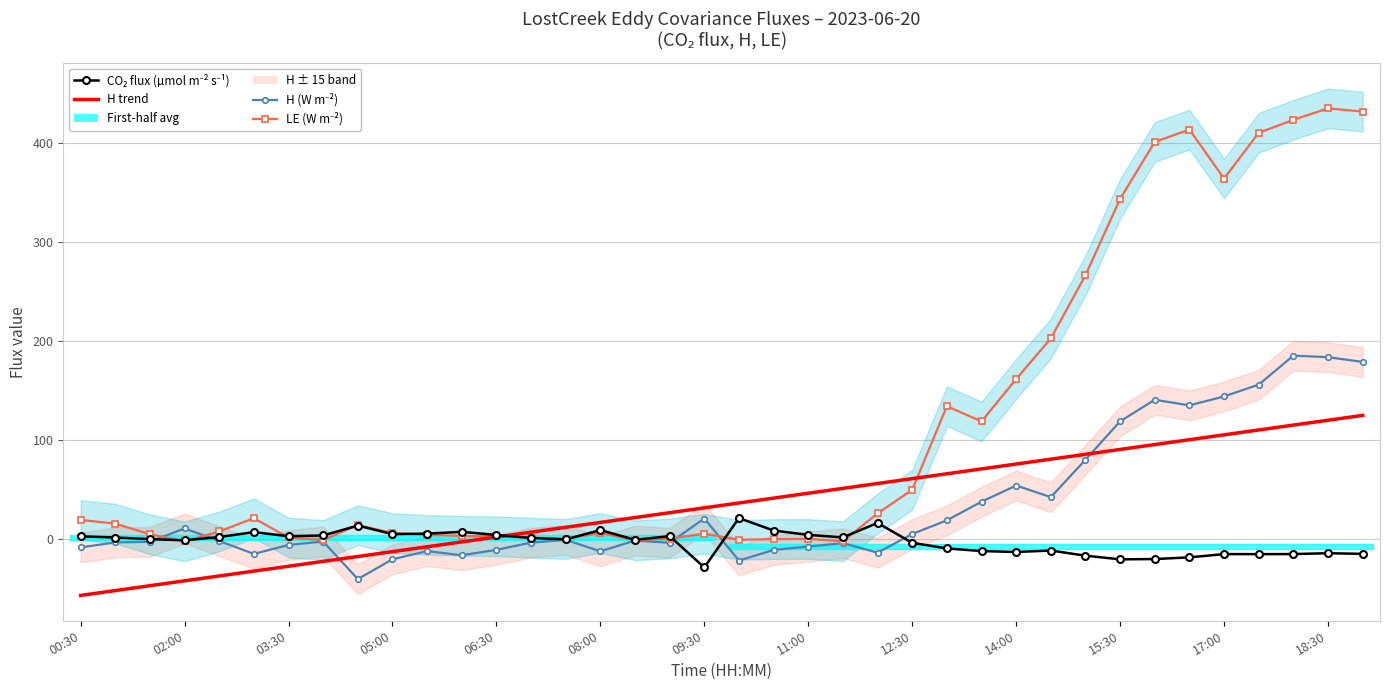

What is the difference between the maximum and minimum values in the H trend series?

181.5